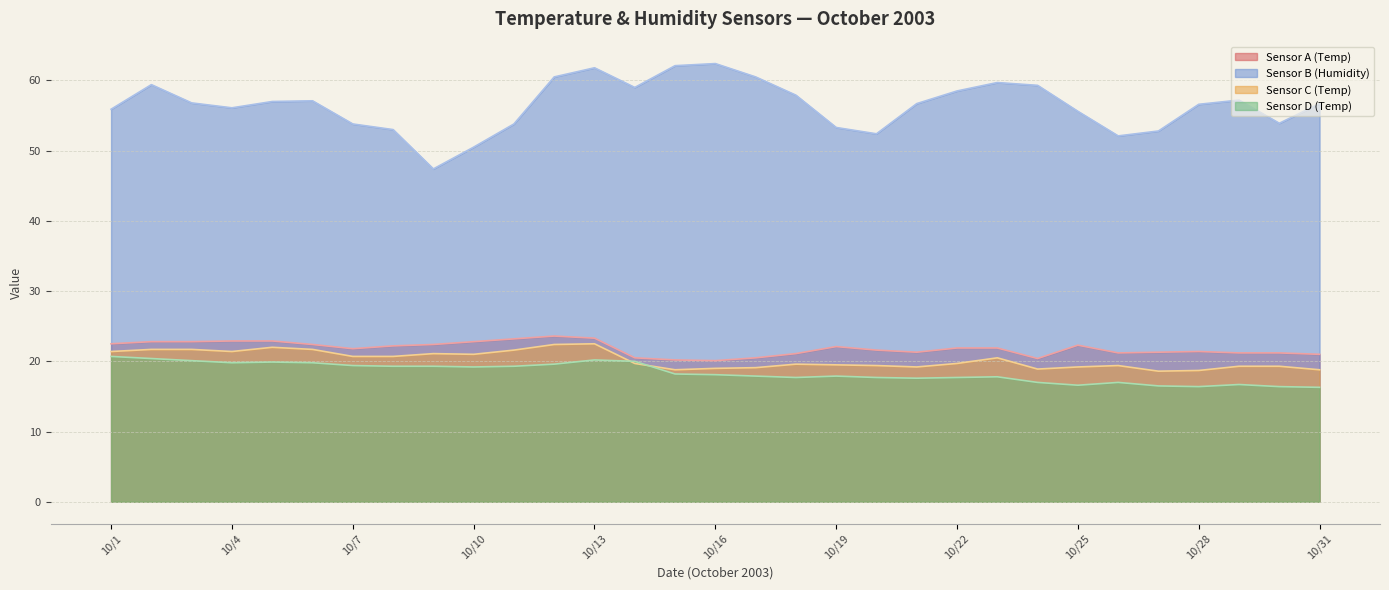

True or false: Sensor D (Temp) has a value of 10.4 at 10/28.

False